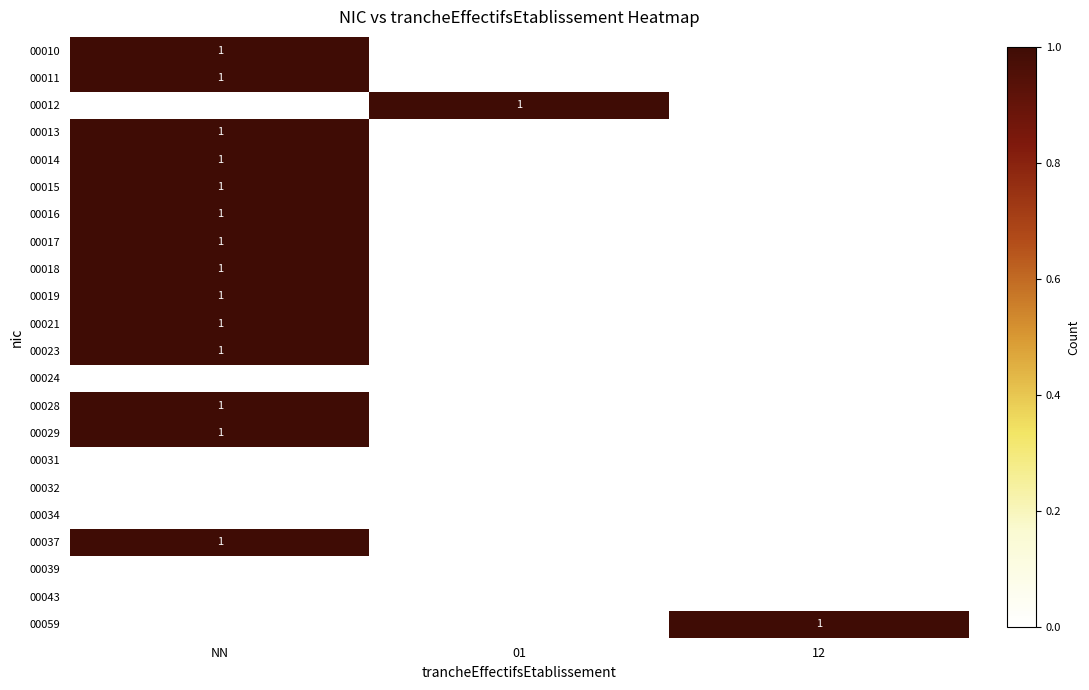

Is it true that 00012 equals 1 at 01?

True